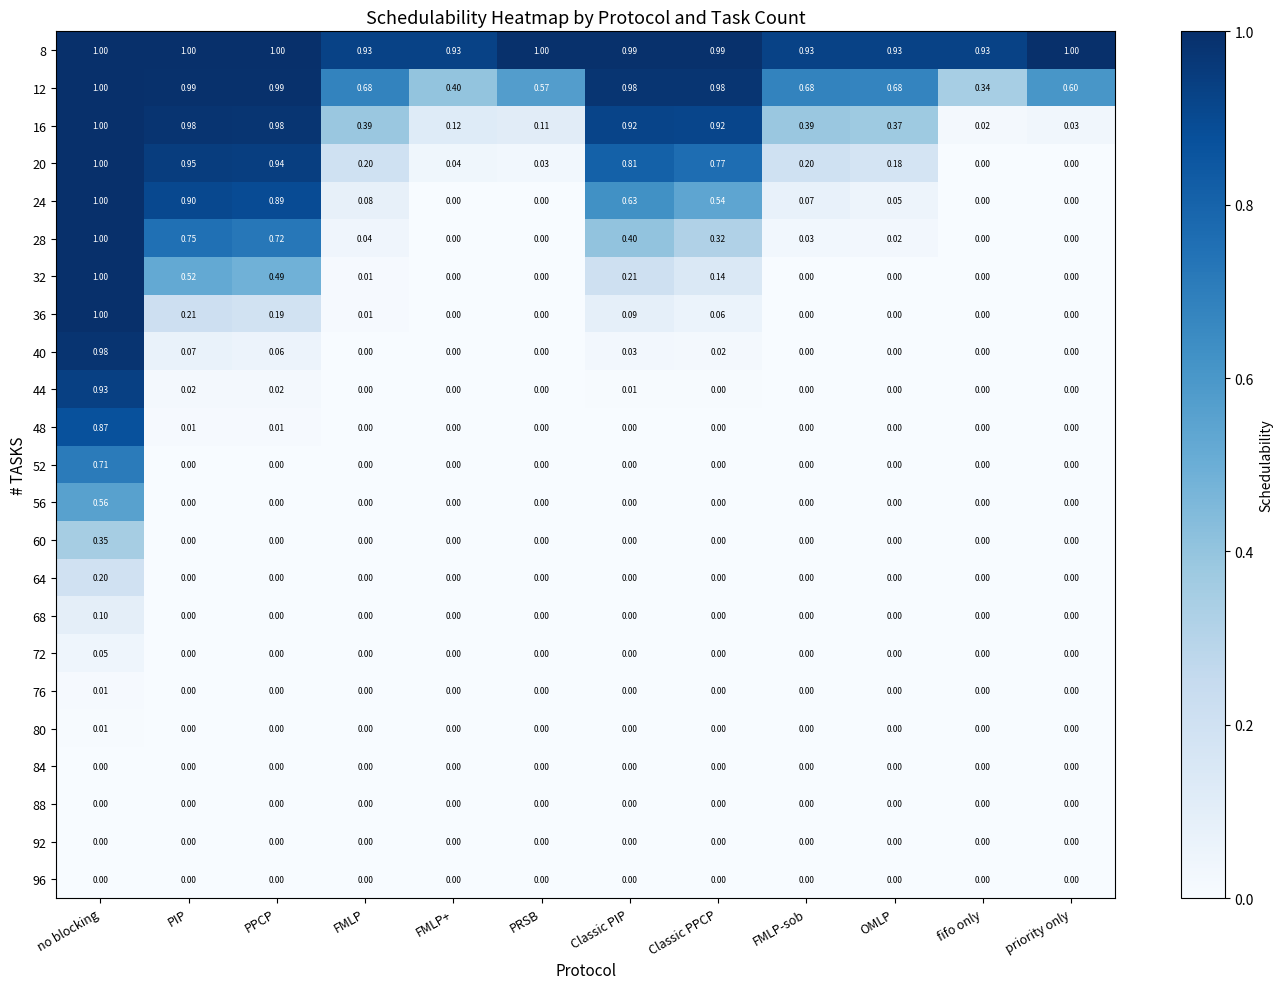

At how many categories does at least one series exceed 0?

12